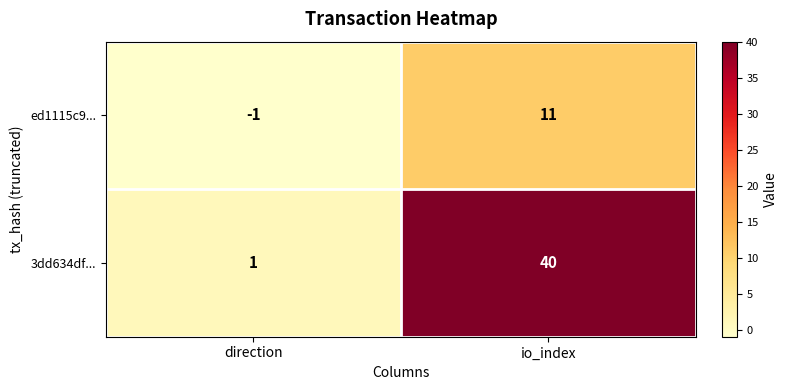

At which category does the chart reach its peak across all series?

io_index